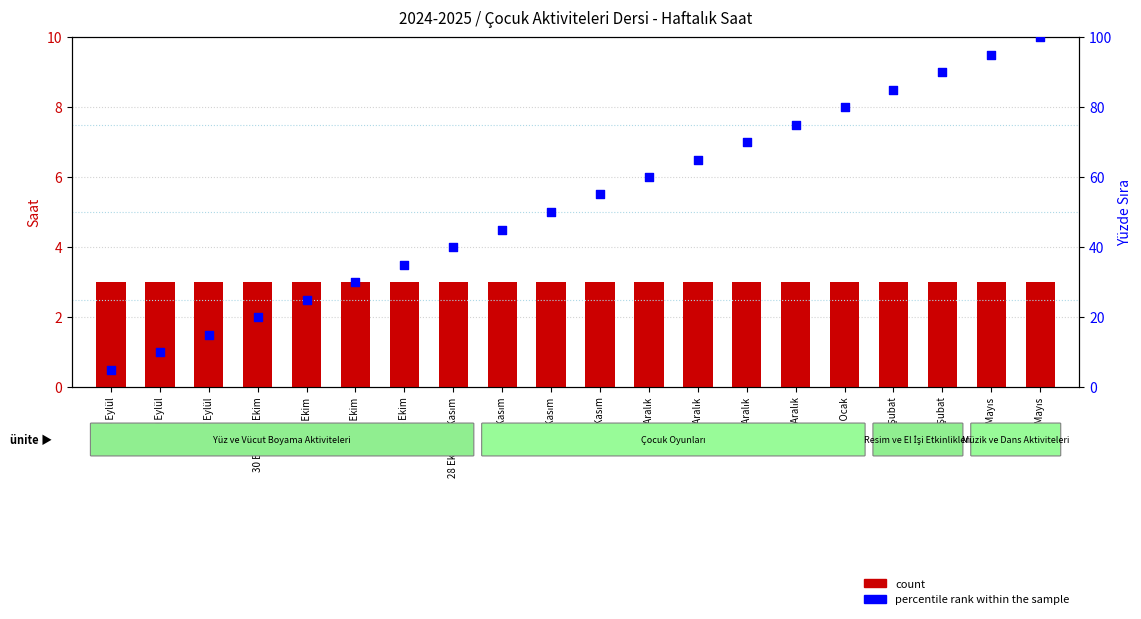

At how many categories does at least one series exceed 90?

2